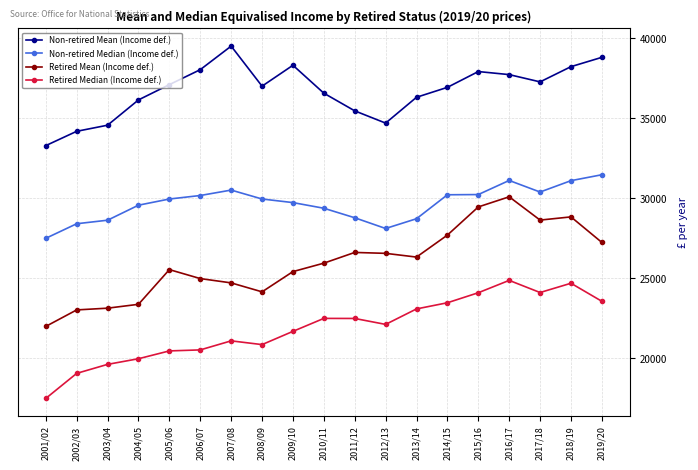

Does the chart display data point markers on the line(s)?

Yes